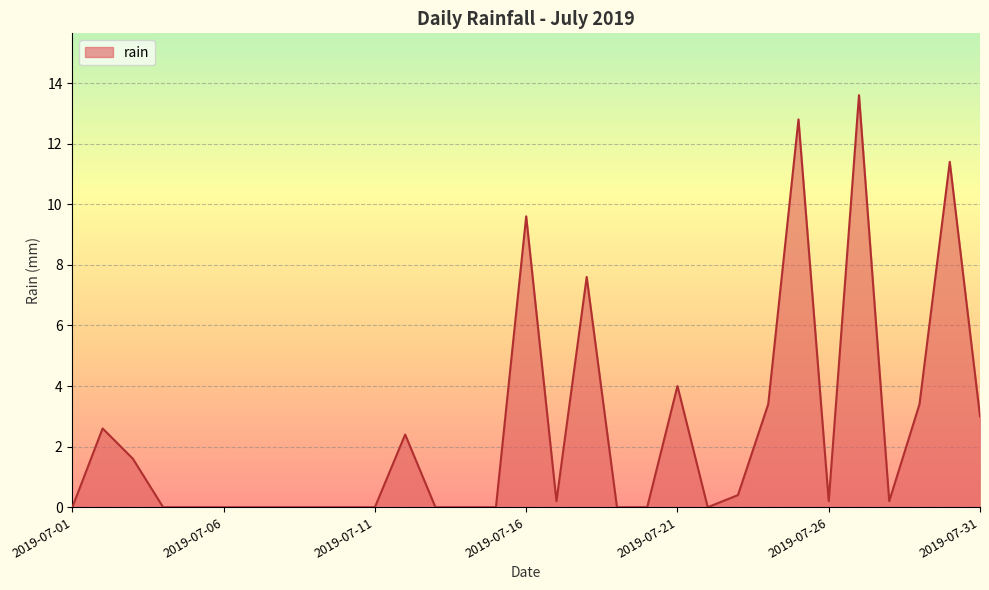

What is the greatest value displayed?

13.6